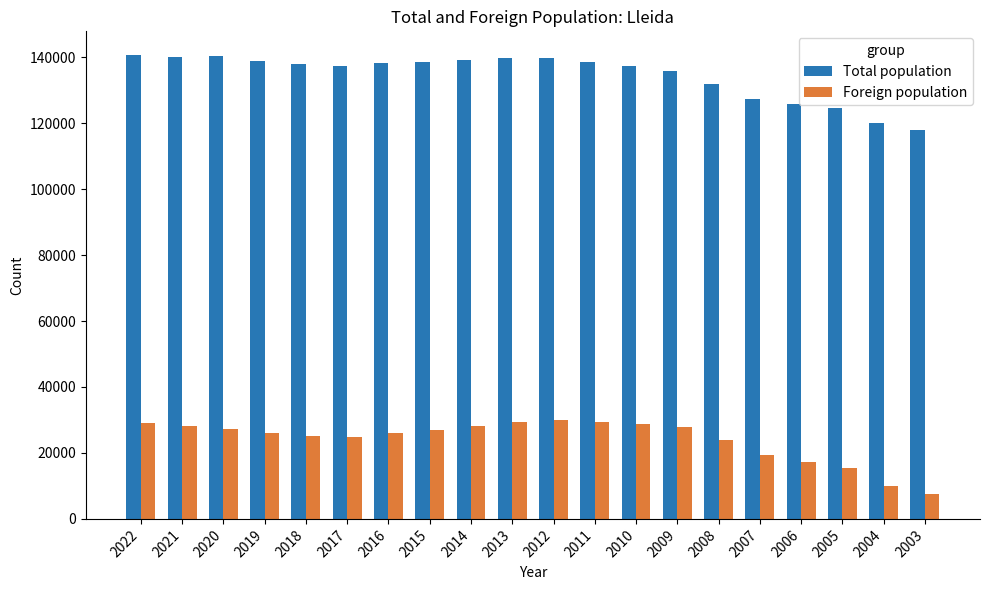

Is the value of Total population at 2018 greater than the value of Foreign population at 2020?

Yes